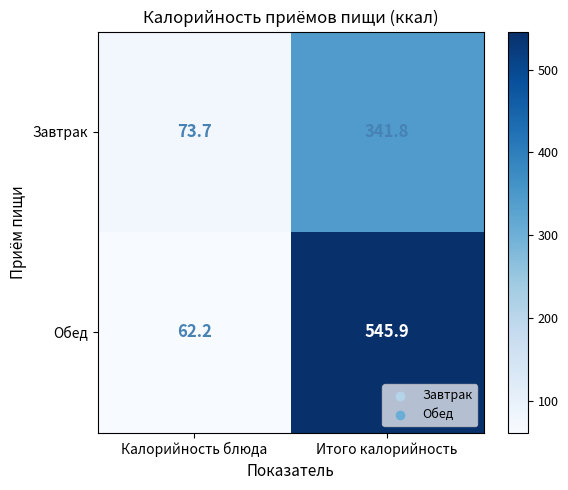

Which series has the largest range (max minus min)?

Обед